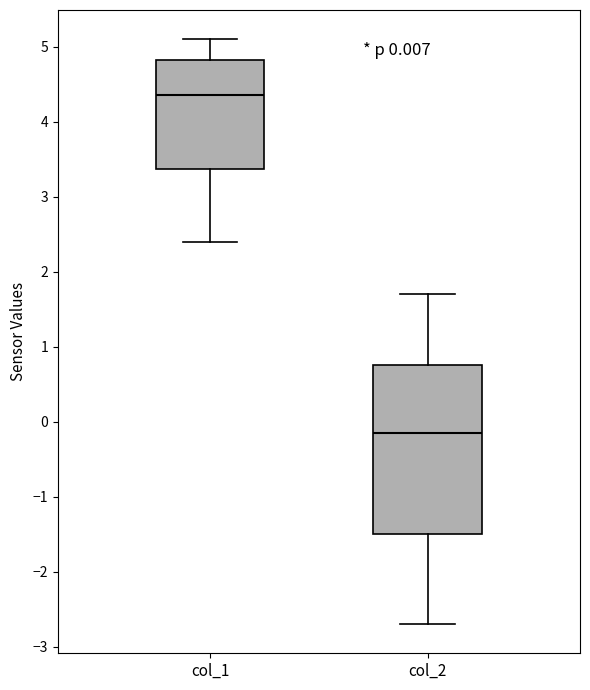

Which box's median line is the lowest?

col_2